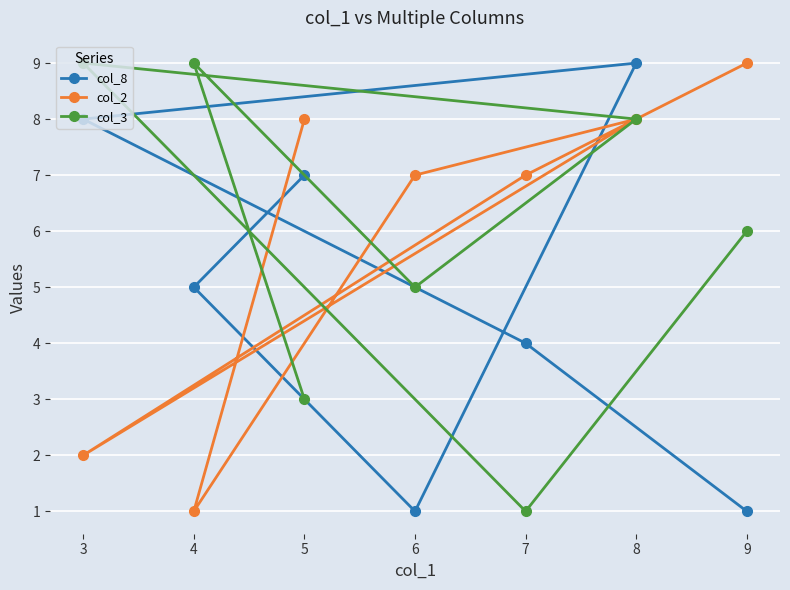

How many data points does each series have?

7